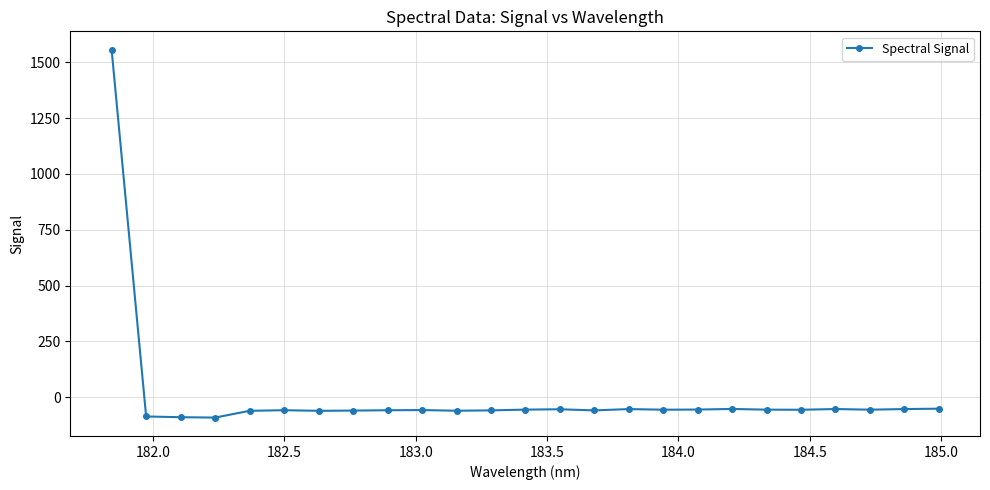

What is the average value?

3.5